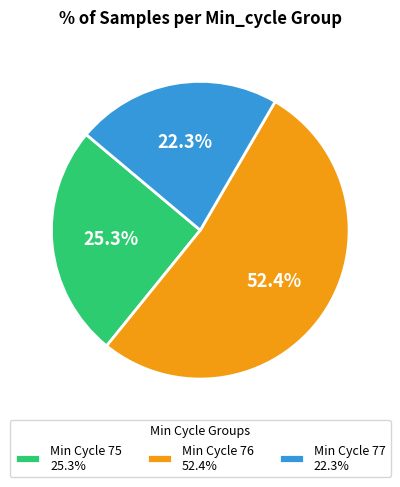

Rank the categories by value from lowest to highest.

Min Cycle 77 22.3%, Min Cycle 75 25.3%, Min Cycle 76 52.4%